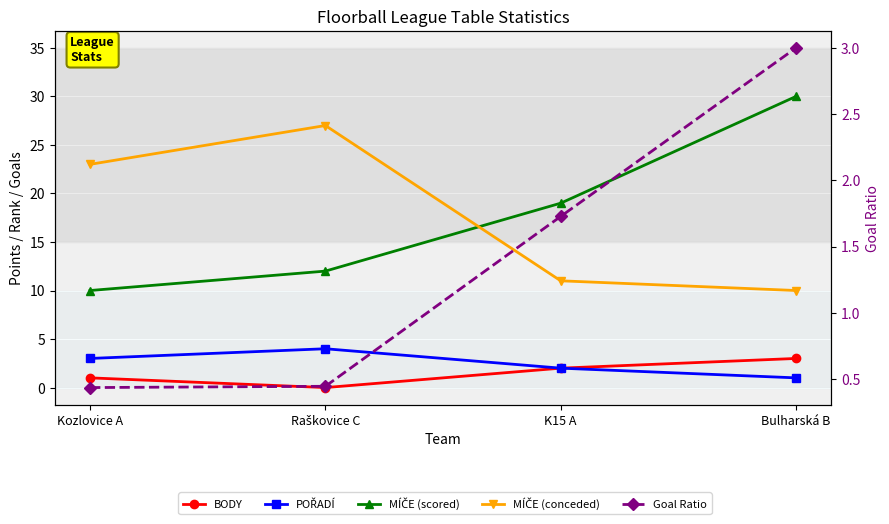

At how many categories does at least one series exceed 24?

2